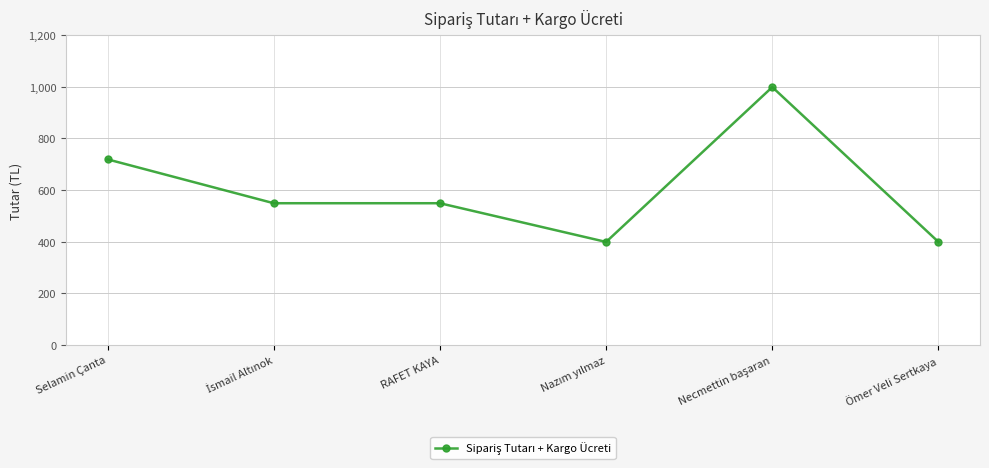

True or false: the data shows 215 at Ömer Veli Sertkaya.

False